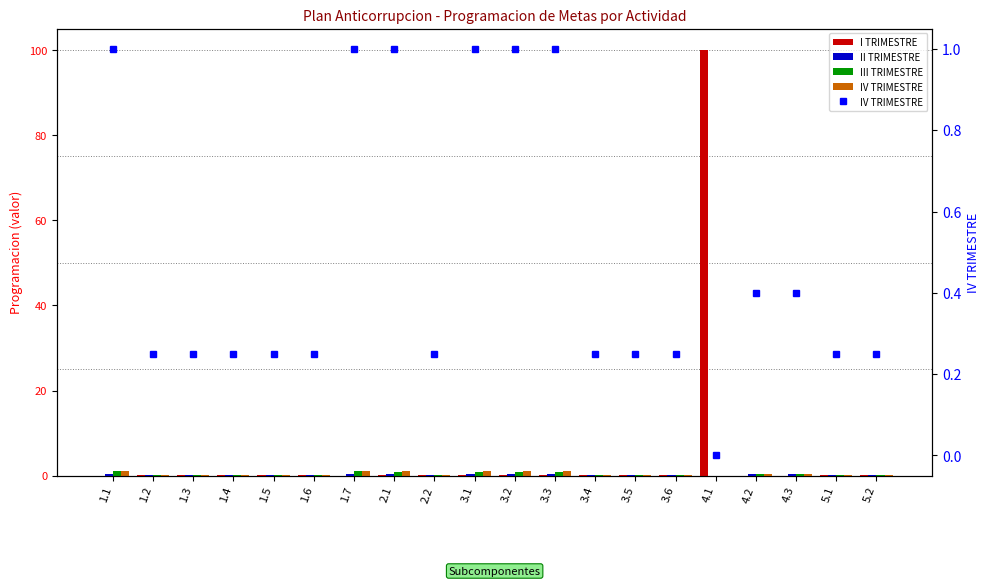

What is the label of the 9th bar from the left?

2.2